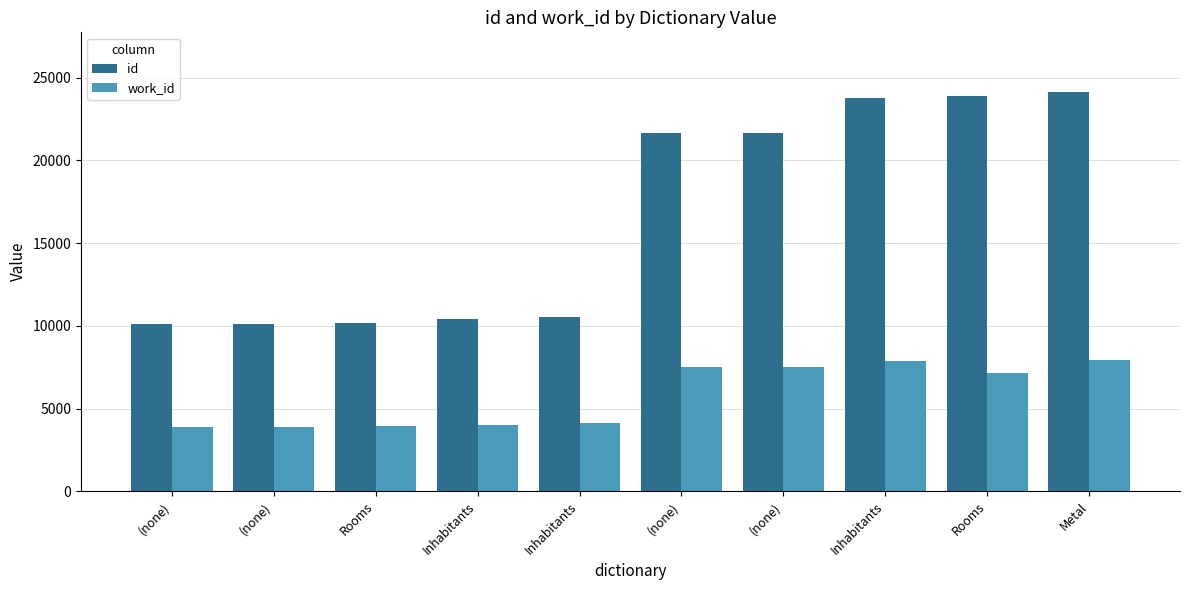

What are all the series names shown in the legend?

id, work_id